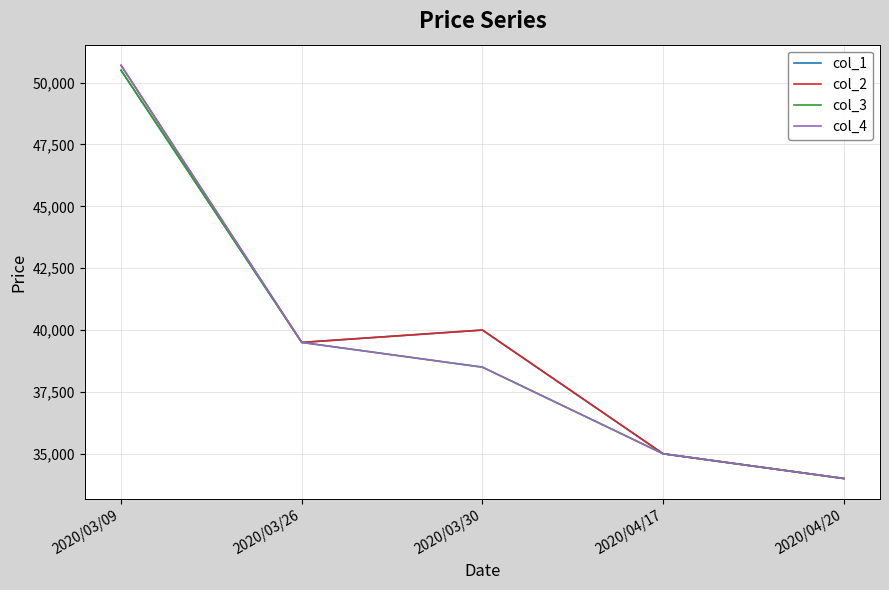

Is it true that col_1 equals 34000 at 2020/04/20?

True